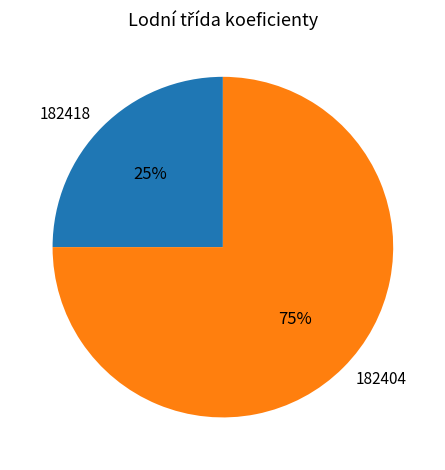

To the nearest percent, what portion does 182404 represent?

75%